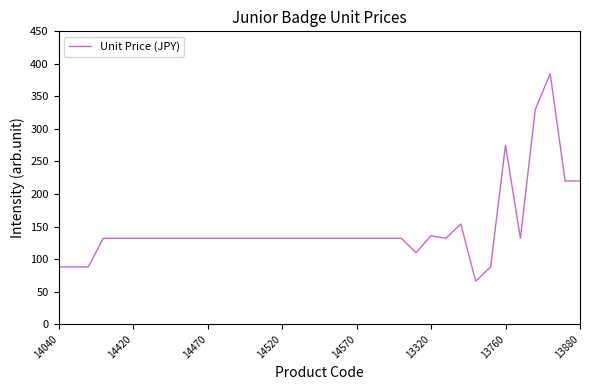

What is the difference between the maximum and minimum values?

319